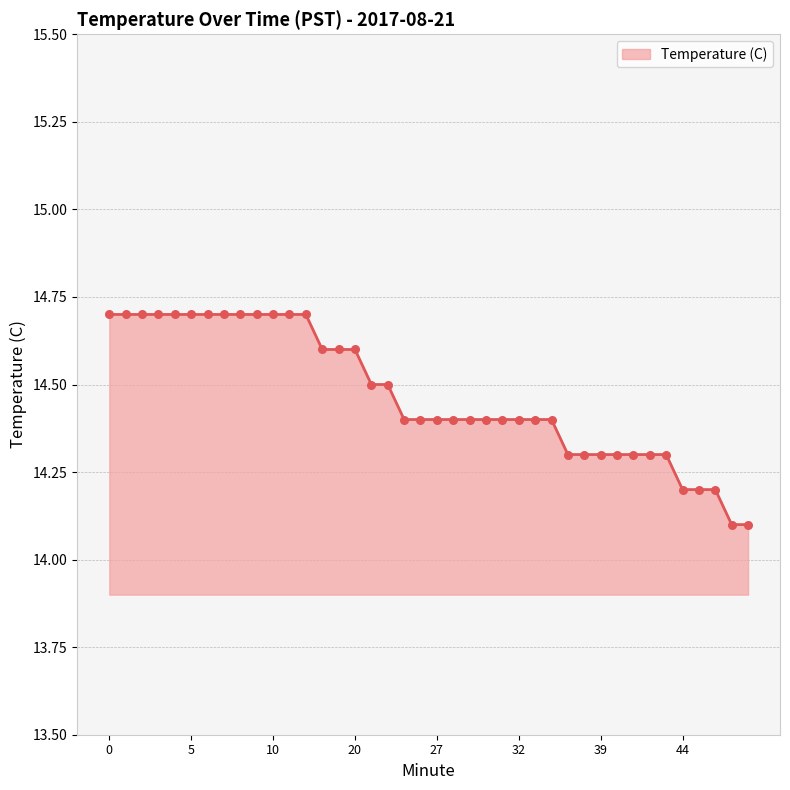

What is the difference between the maximum and minimum values?

0.6